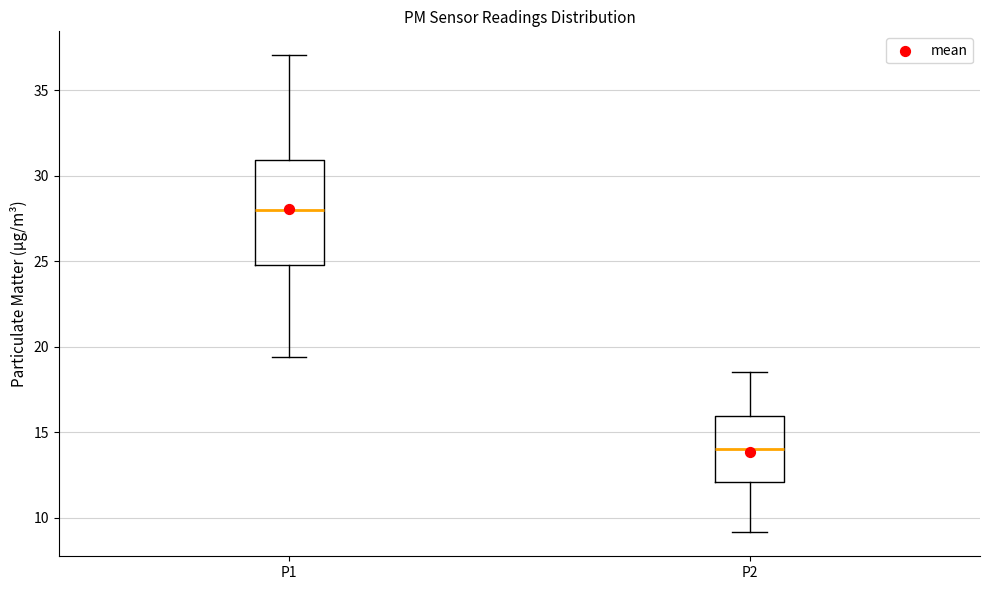

Where does the lower whisker of the box for P2 end on the y-axis? The values are not printed on the chart, so give them approximately, as read against the axis.

9.0